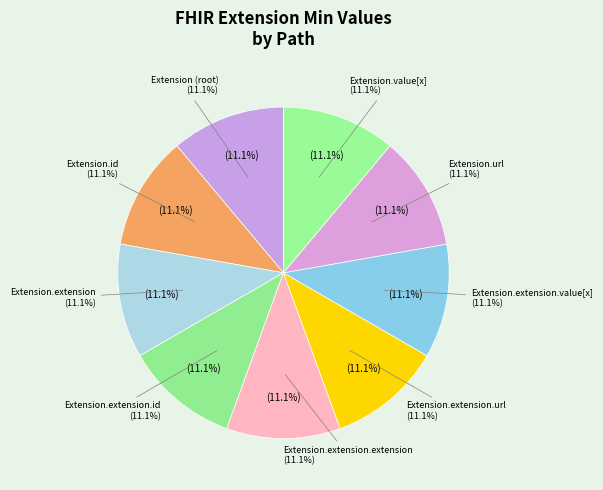

What is the smallest slice in the pie chart?

Extension